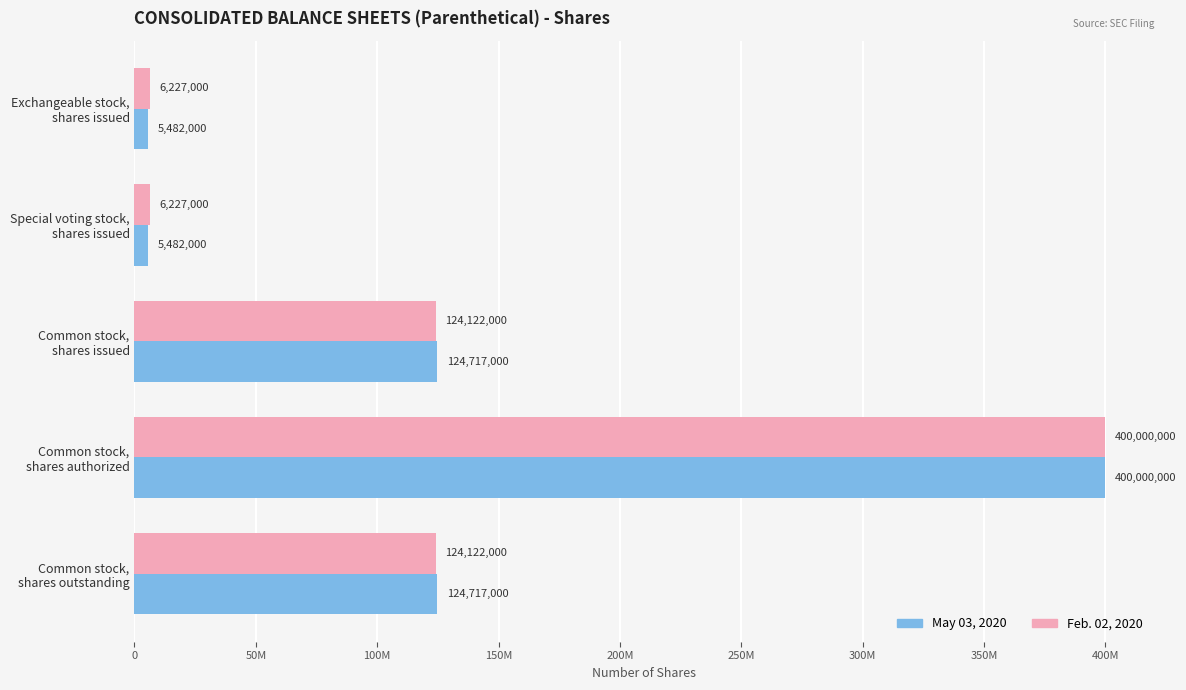

At how many categories does at least one series exceed 261434972?

1